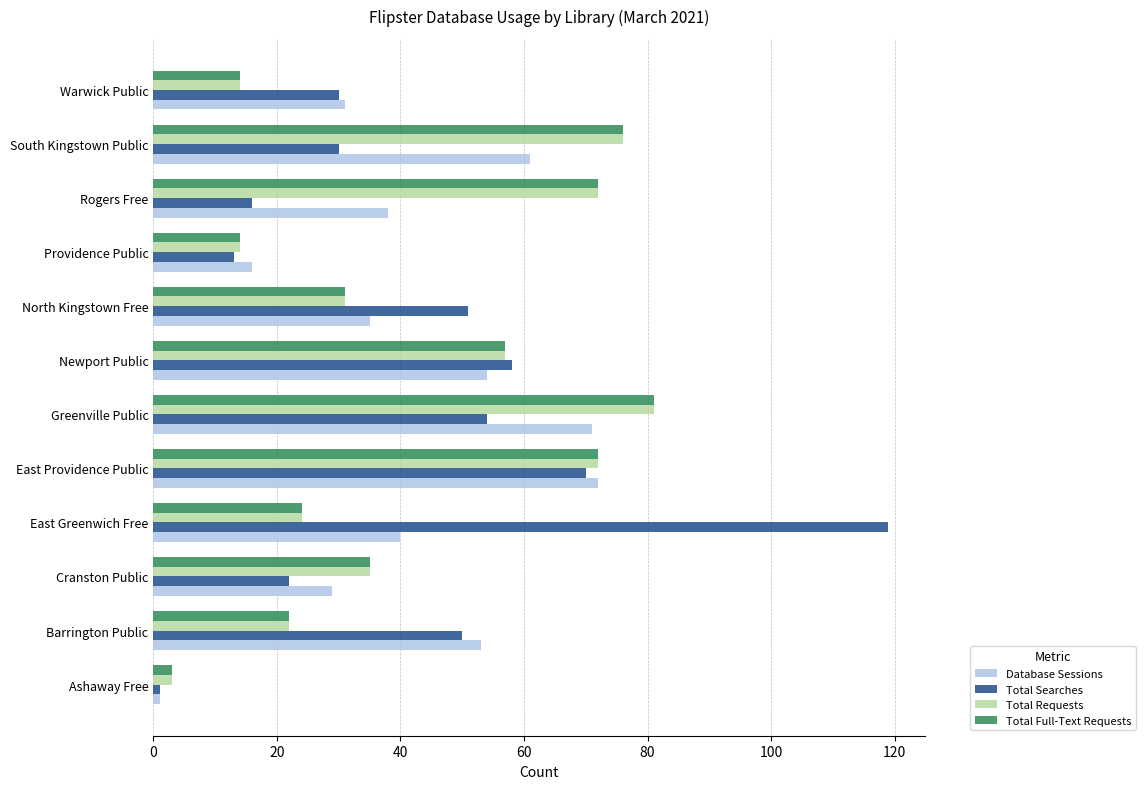

How many distinct data groups are displayed?

4